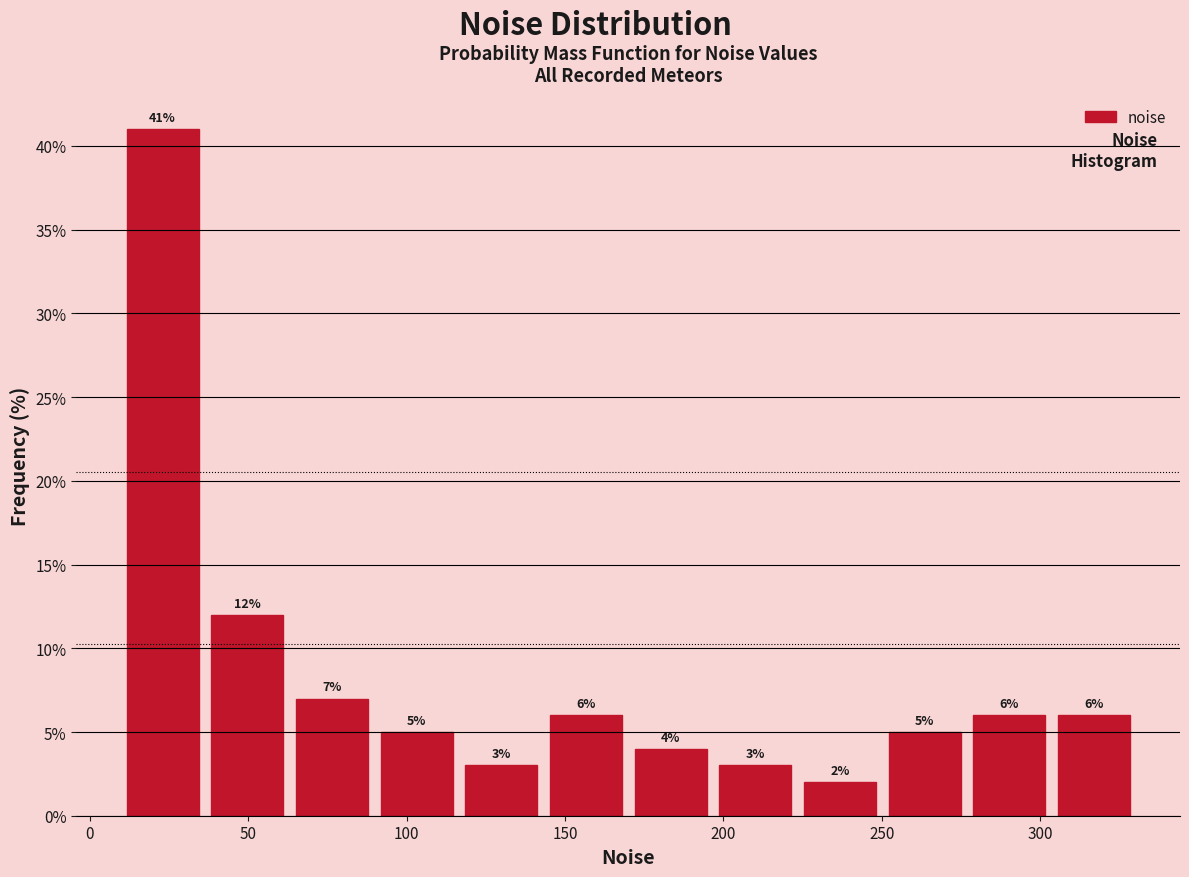

What is the height of the bar covering 170 to 195 on the x-axis? The bar edges are not printed on the chart, so give them approximately, as read against the axis.

4